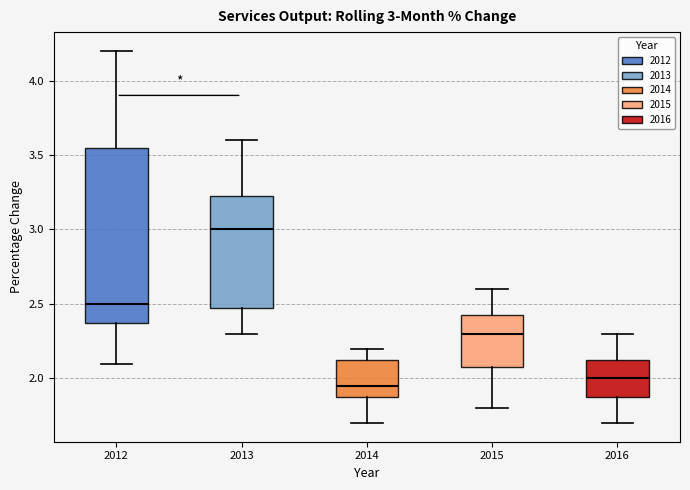

Which box has the highest median line?

2013